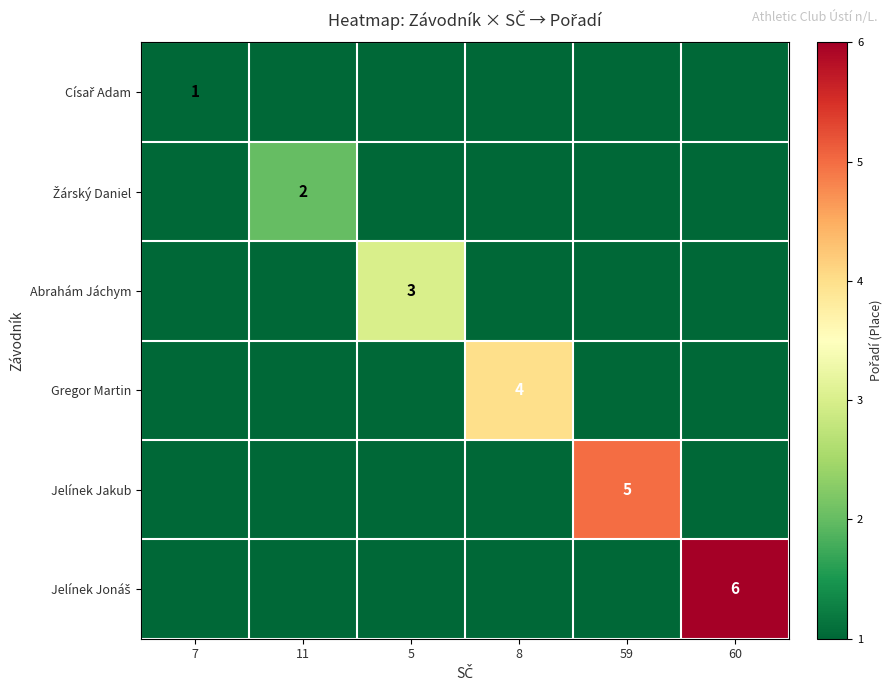

True or false: Gregor Martin has a value of 4 at 8.

True